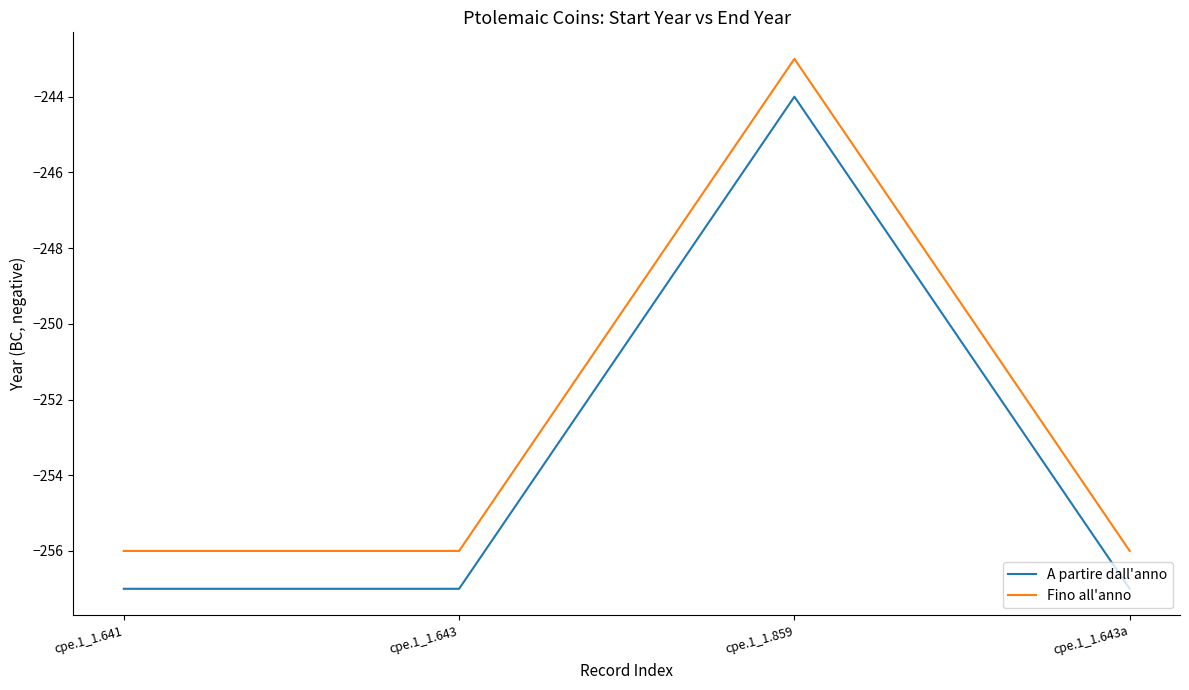

Reading left to right, transcribe all the data shown in this chart.

A partire dall'anno: cpe.1_1.641=-257	cpe.1_1.643=-257	cpe.1_1.859=-244	cpe.1_1.643a=-257
Fino all'anno: cpe.1_1.641=-256	cpe.1_1.643=-256	cpe.1_1.859=-243	cpe.1_1.643a=-256